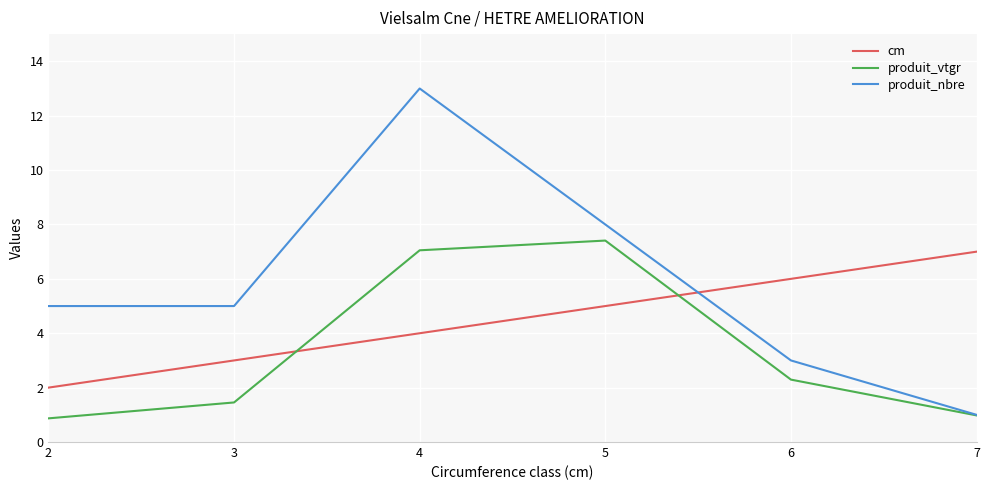

Rank the series by their maximum value, from lowest to highest.

cm, produit_vtgr, produit_nbre